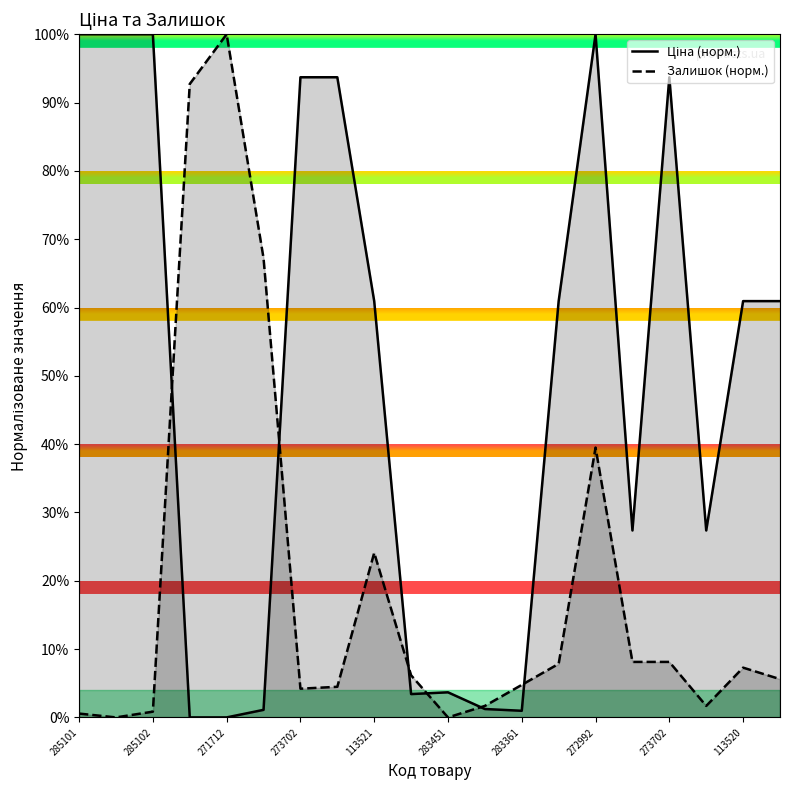

Which series ends up on top after the final intersection of Залишок (норм.) and Ціна (норм.)?

Ціна (норм.)